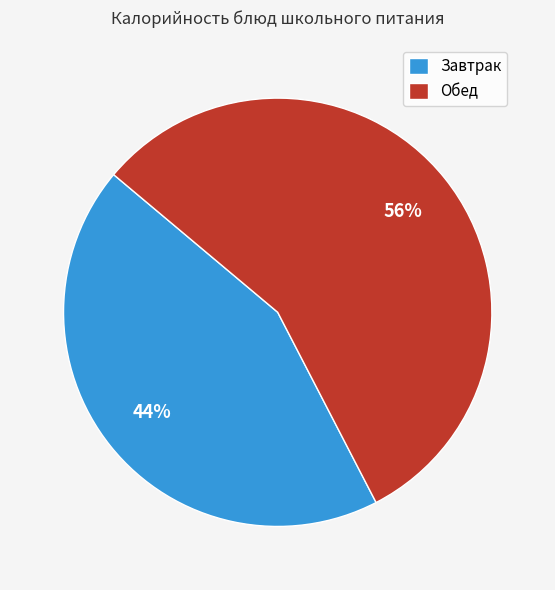

What is the ratio of the value at Обед to the value at Завтрак?

1.3